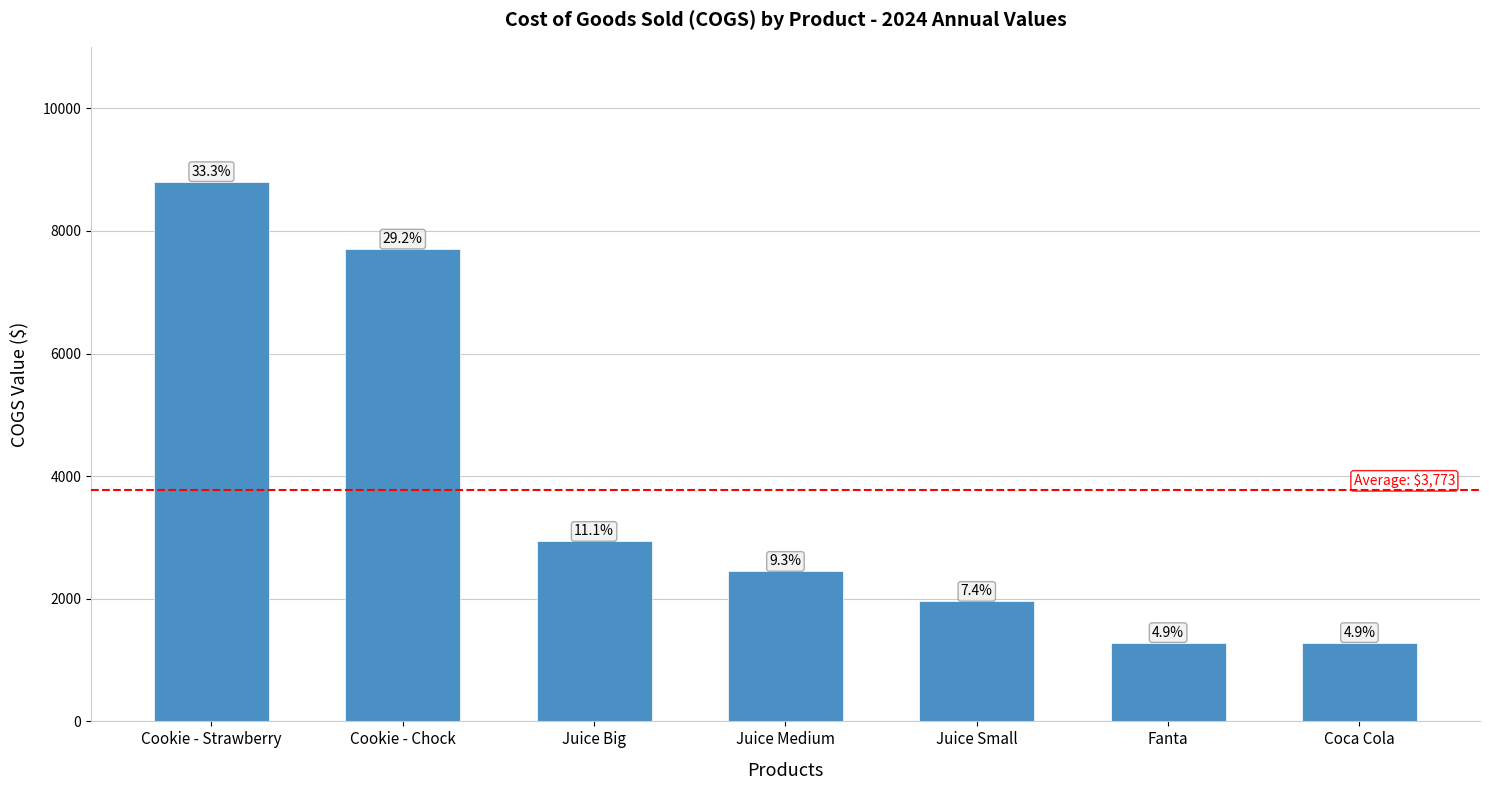

Rank the categories by value from lowest to highest.

Fanta, Coca Cola, Juice Small, Juice Medium, Juice Big, Cookie - Chock, Cookie - Strawberry